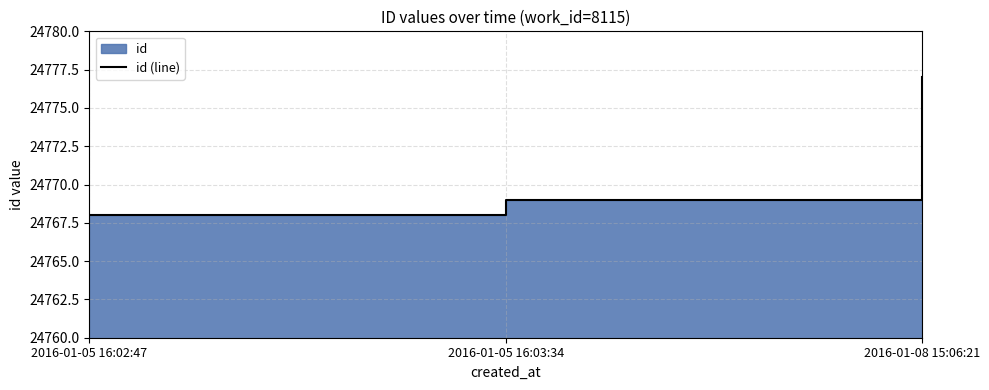

Read the value at 2016-01-05 16:03:34.

24769